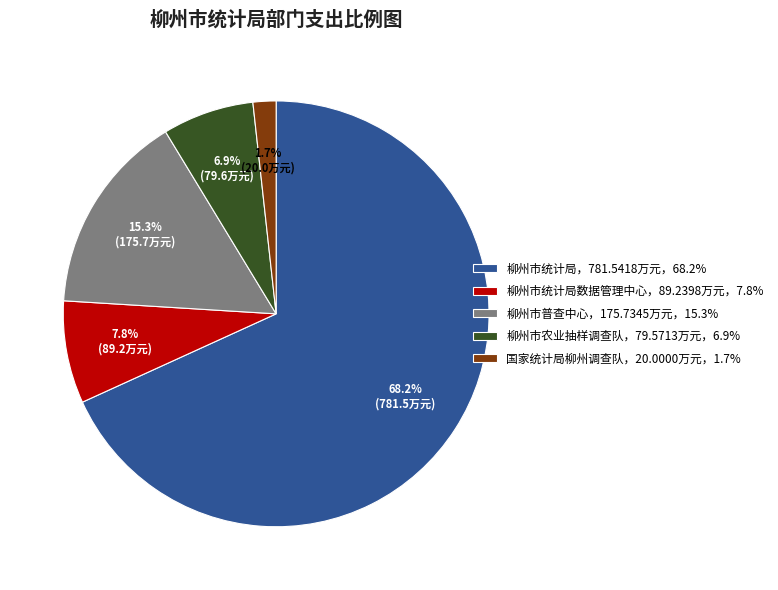

Rank the categories by value from highest to lowest.

柳州市统计局，781.5418万元，68.2%, 柳州市普查中心，175.7345万元，15.3%, 柳州市统计局数据管理中心，89.2398万元，7.8%, 柳州市农业抽样调查队，79.5713万元，6.9%, 国家统计局柳州调查队，20.0000万元，1.7%